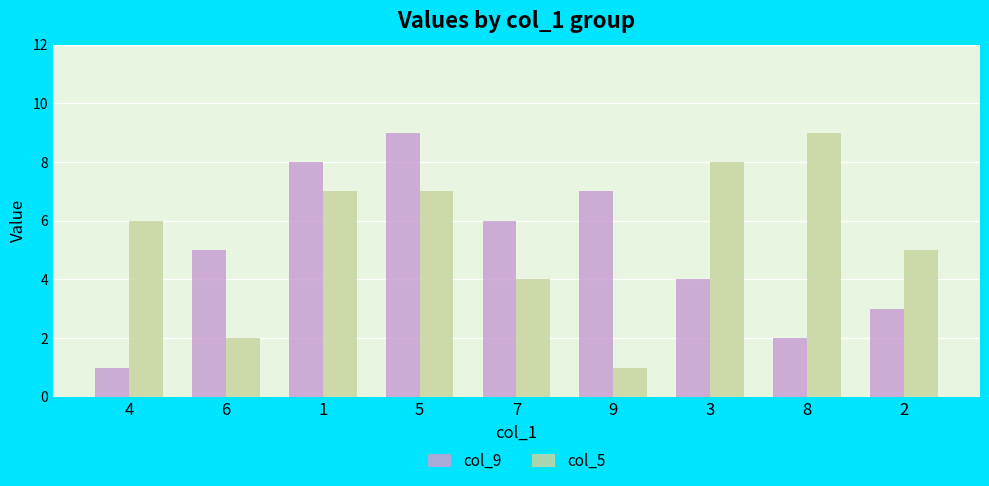

Which series changed the most between 6 and 7?

col_5